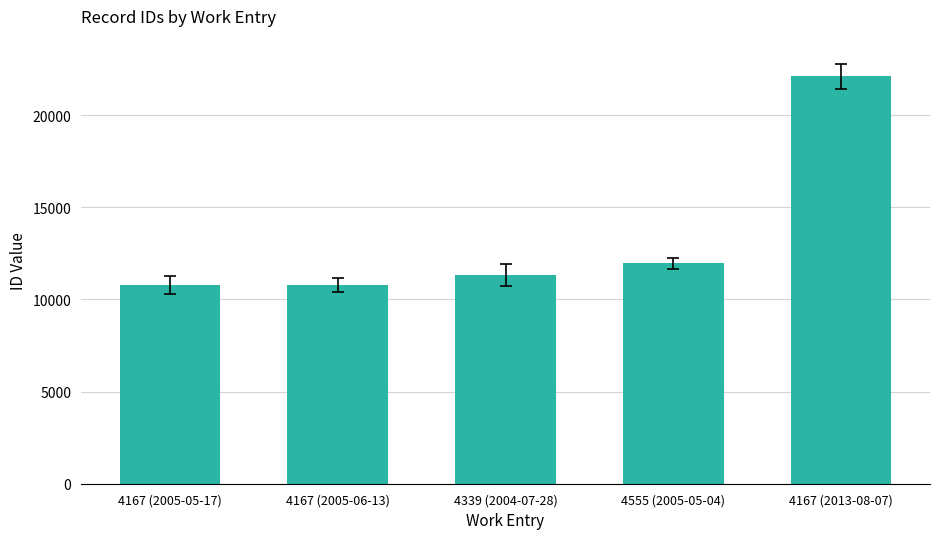

What is the label of the 1st bar from the left?

4167 (2005-05-17)